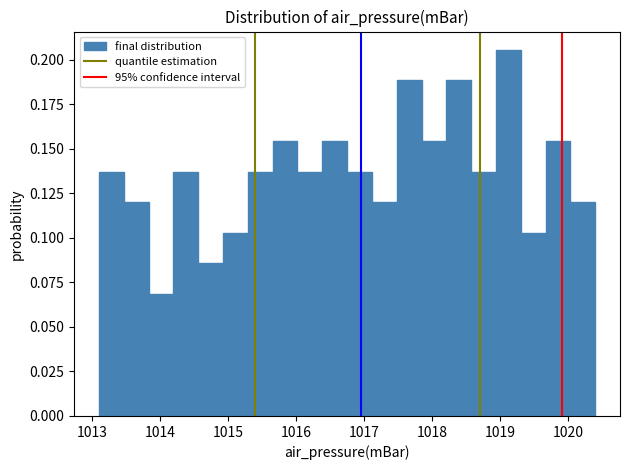

Around what value on the x-axis is the tallest bar? Give the approximate position of its centre, as read against the axis.

1019.1